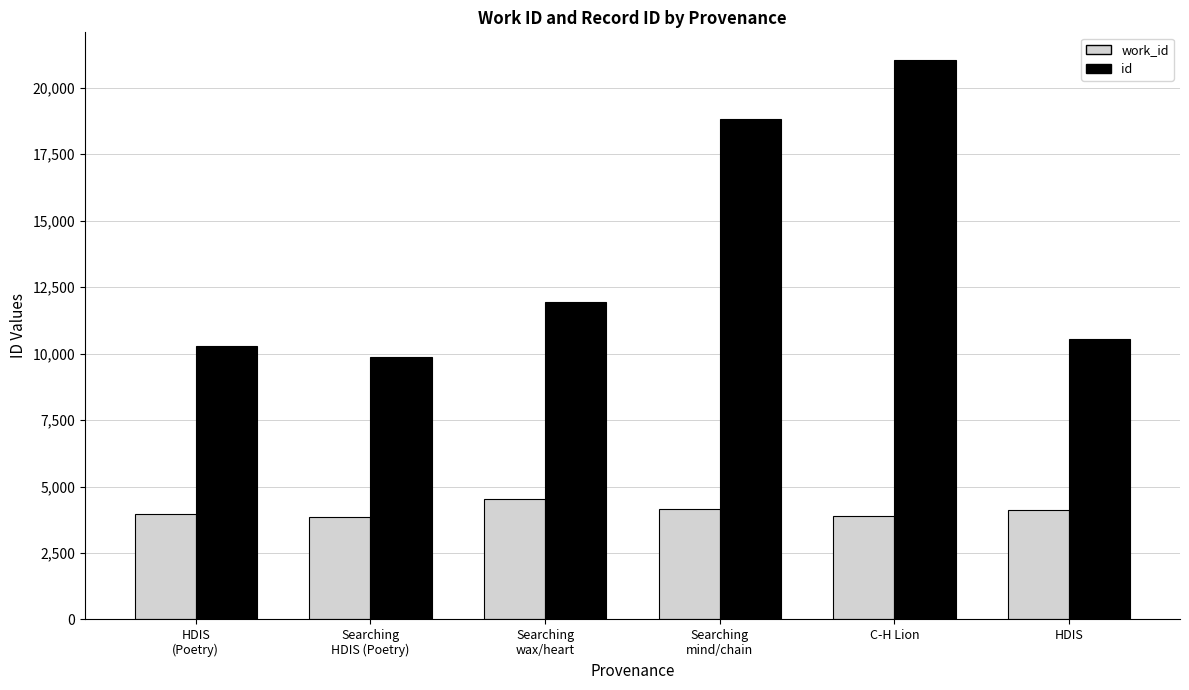

The value of id at HDIS is 15378. True or false?

False